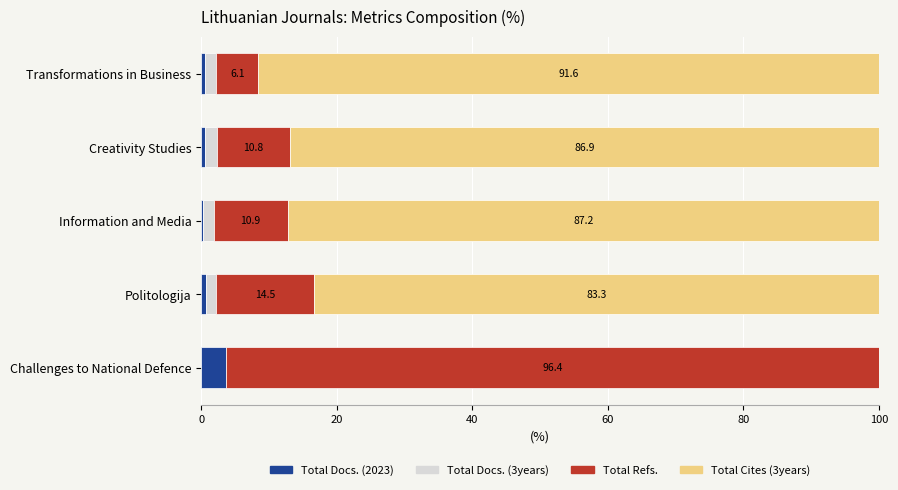

Which category has the highest value in the Total Docs. (2023) series?

Challenges to National Defence